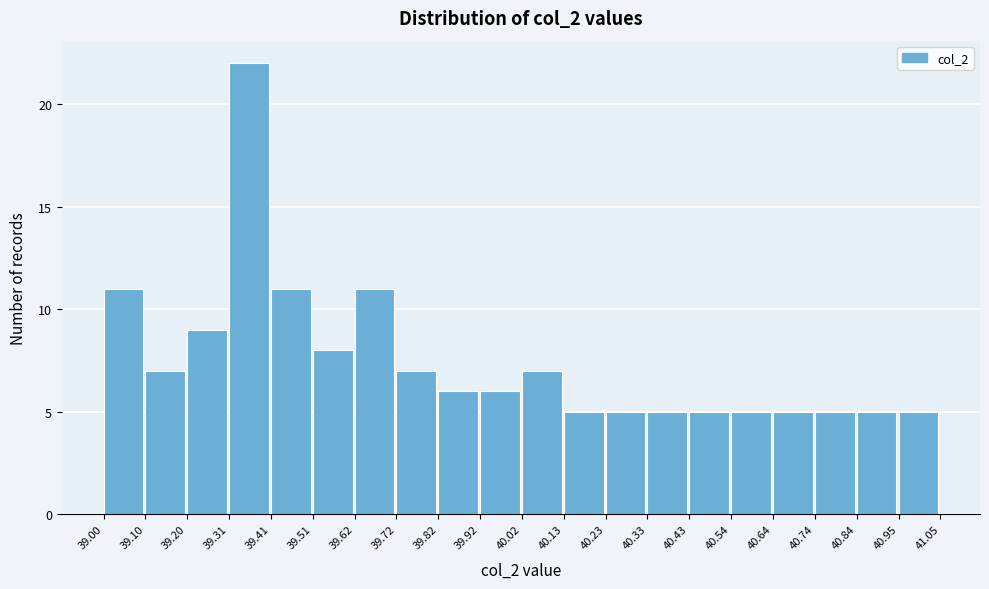

Over which range of the x-axis is the bar tallest?

39.31 to 39.41